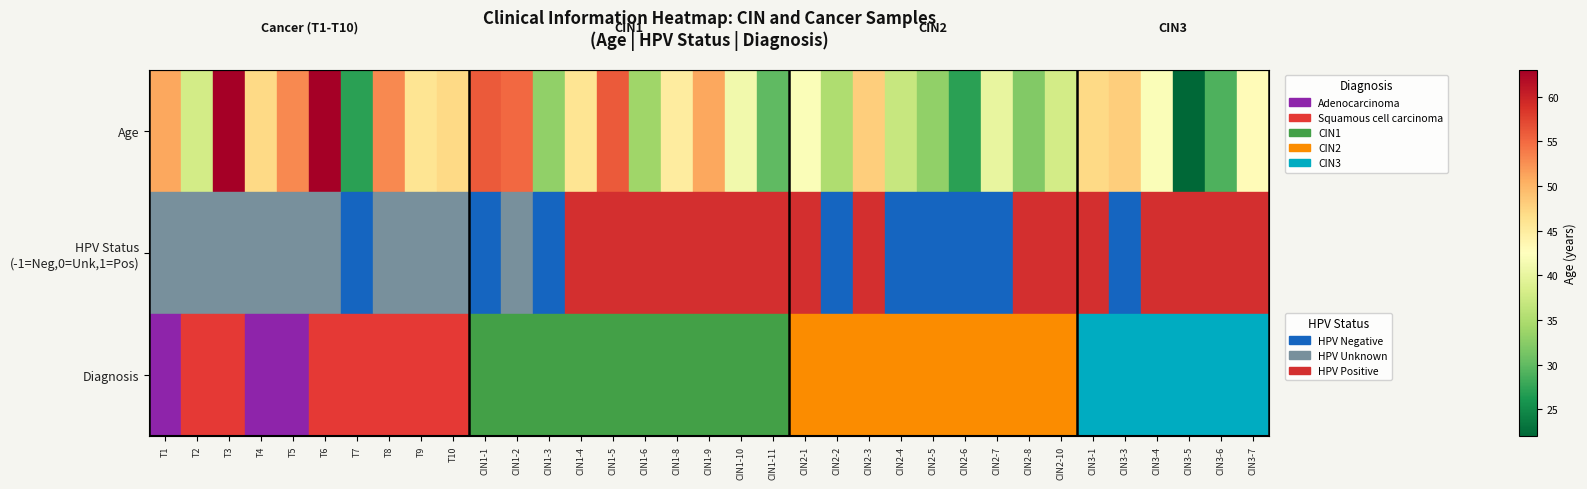

What is the total value across all series at T7?

29